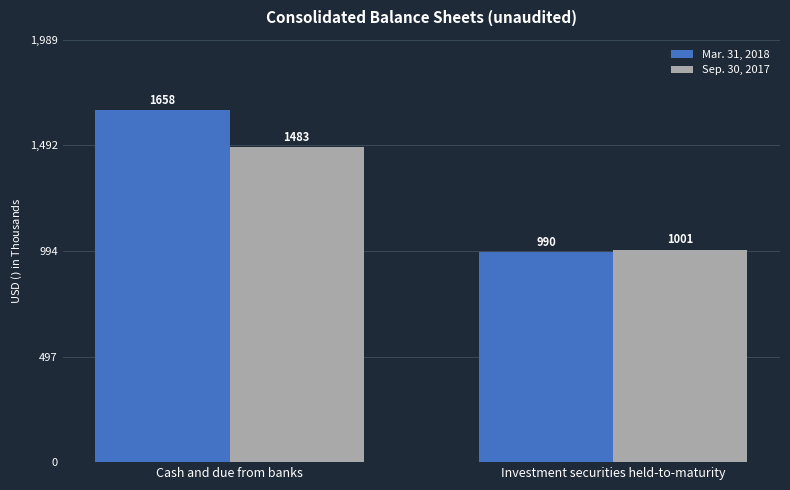

What value does the Mar. 31, 2018 series have at Cash and due from banks, to the nearest 100?

1700